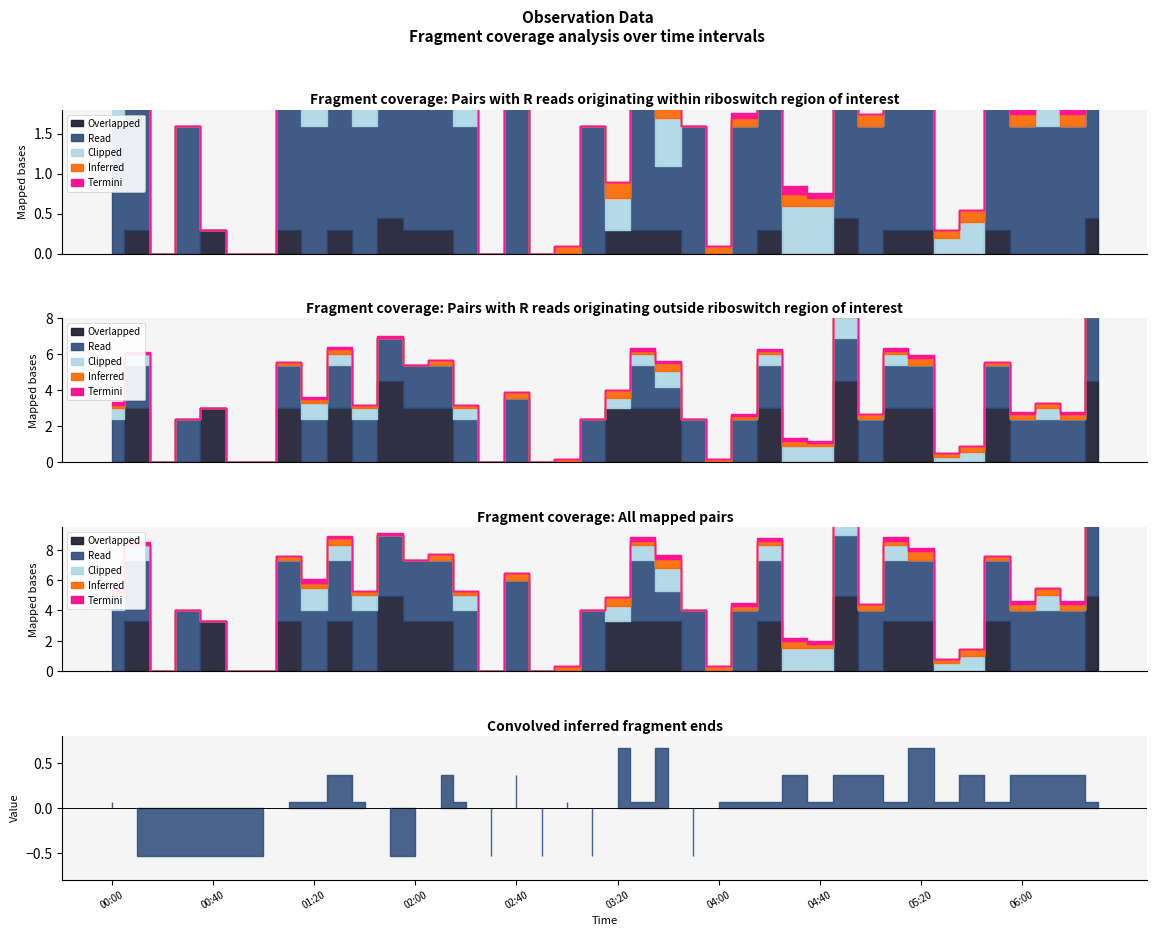

What is the difference between the highest and lowest values at 2017/02/13 02:00?

0.2